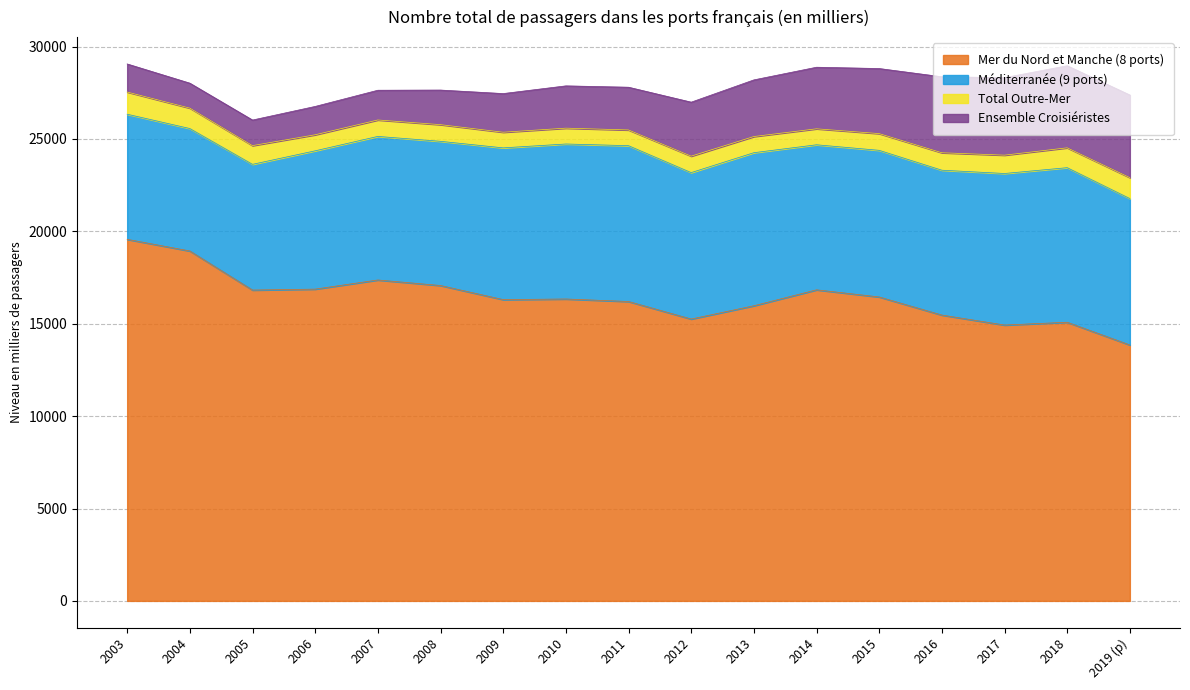

What are all the series names shown in the legend?

Mer du Nord et Manche (8 ports), Méditerranée (9 ports), Total Outre-Mer, Ensemble Croisiéristes